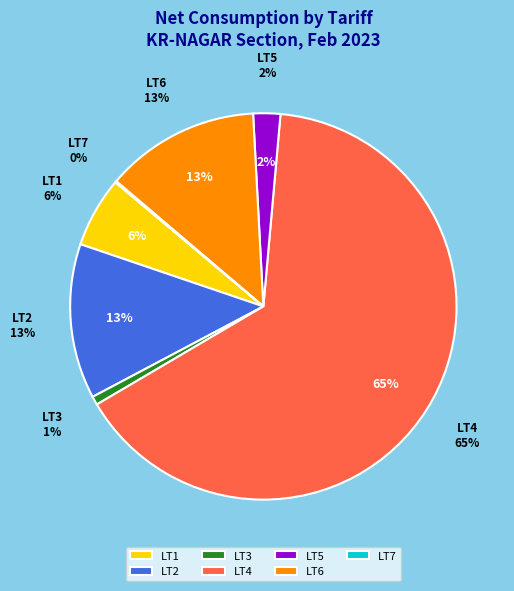

The LT2 slice represents 20% of the pie. True or false?

False